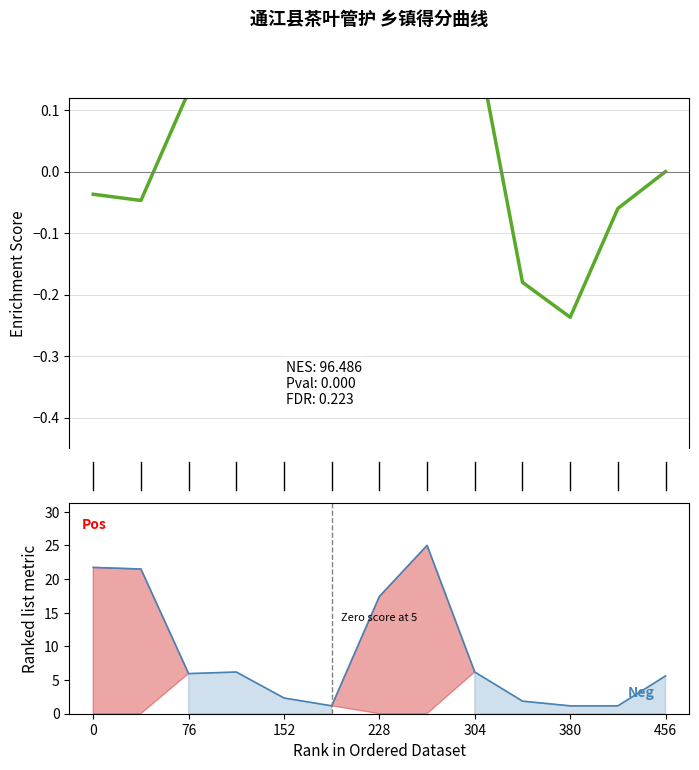

How many values exceed 0?

7